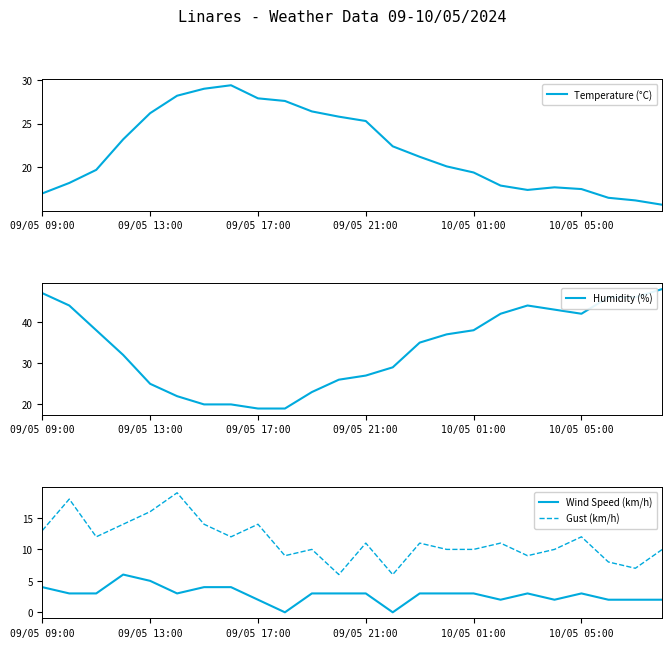

At how many categories does at least one series exceed 30?

14